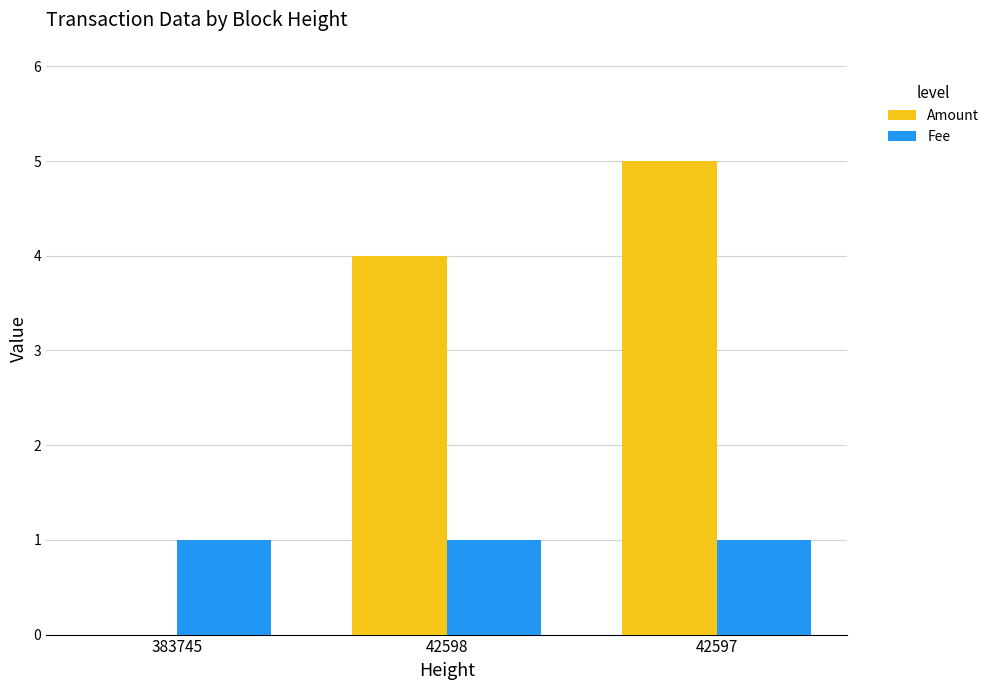

What is the greatest value displayed?

5